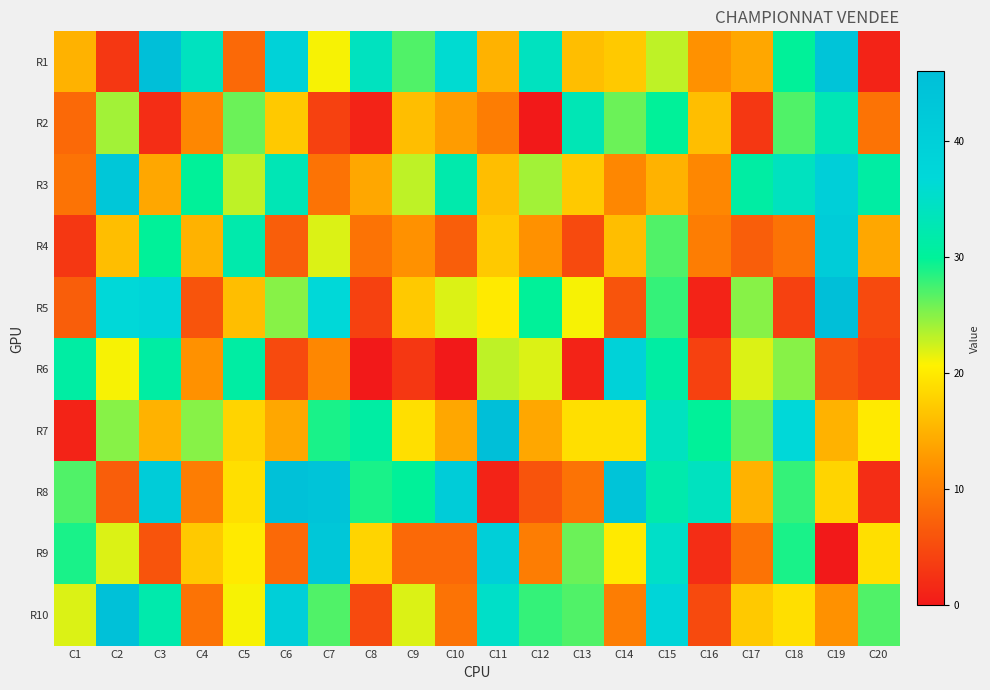

Which has a higher value, C13 or C2?

C13